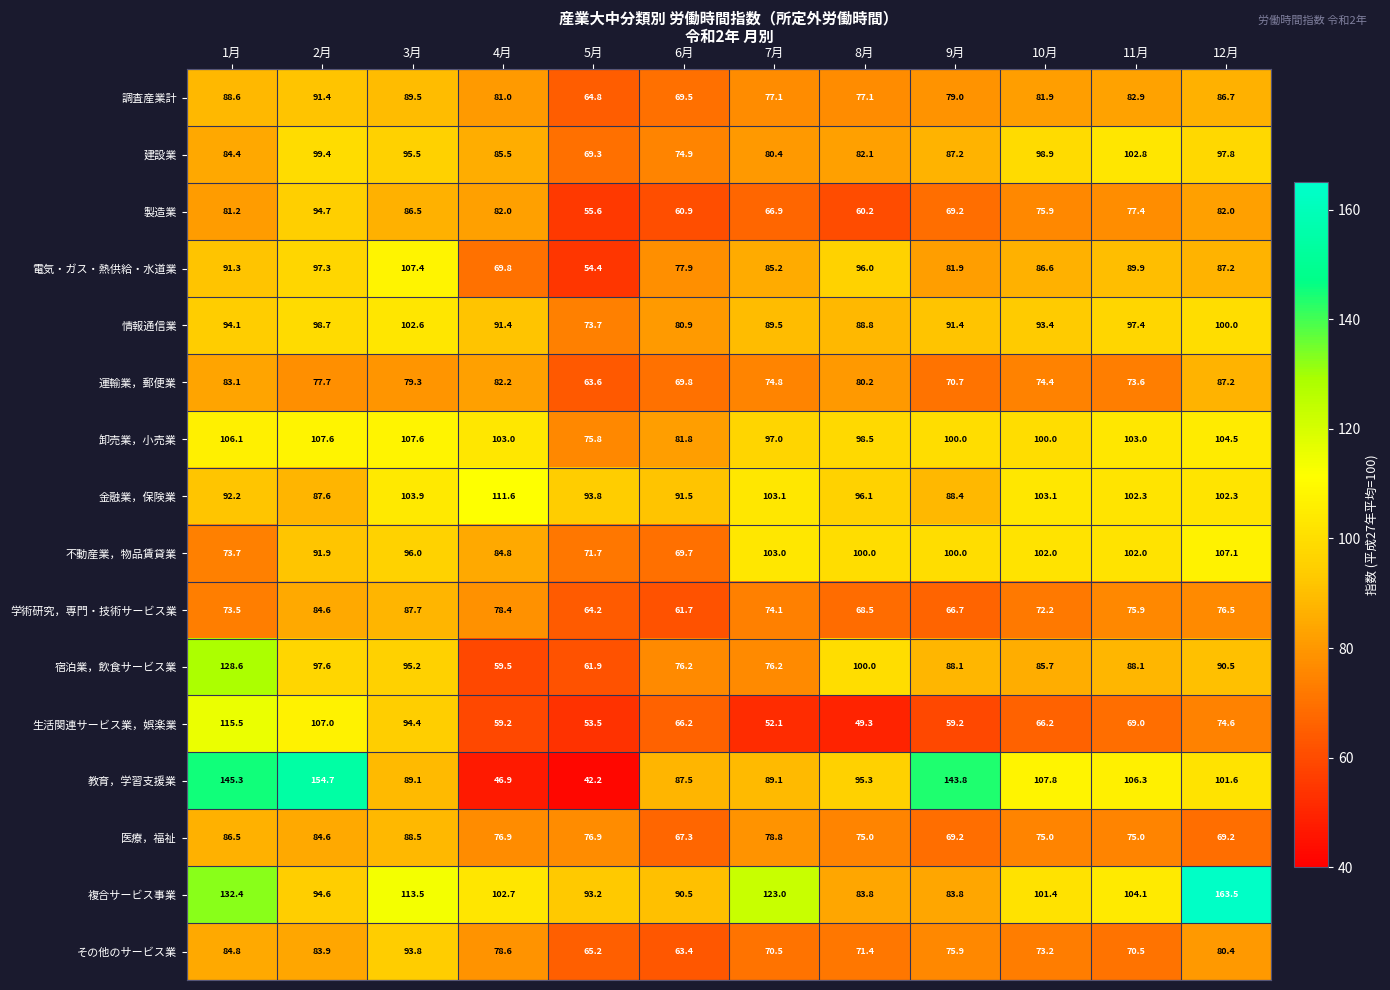

Which label corresponds to the largest value in the chart?

12月